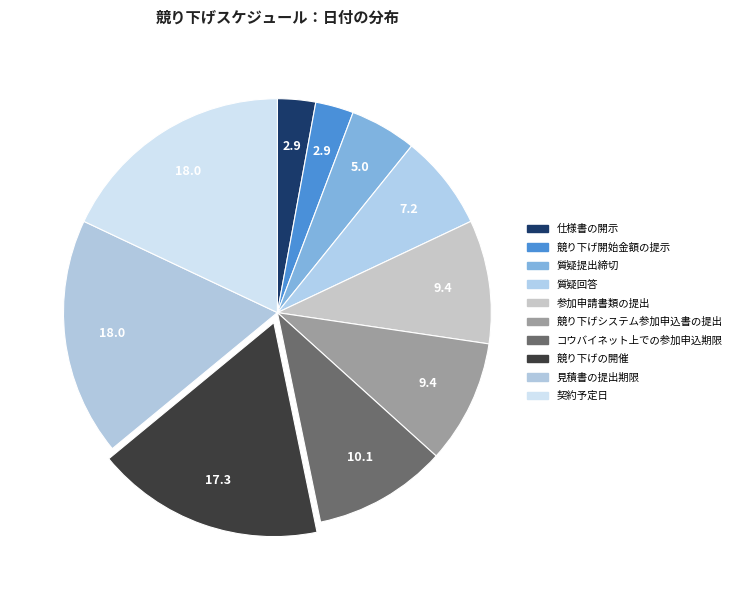

What is the ratio of the value at コウバイネット上での参加申込期限 to the value at 競り下げ開始金額の提示?

3.5